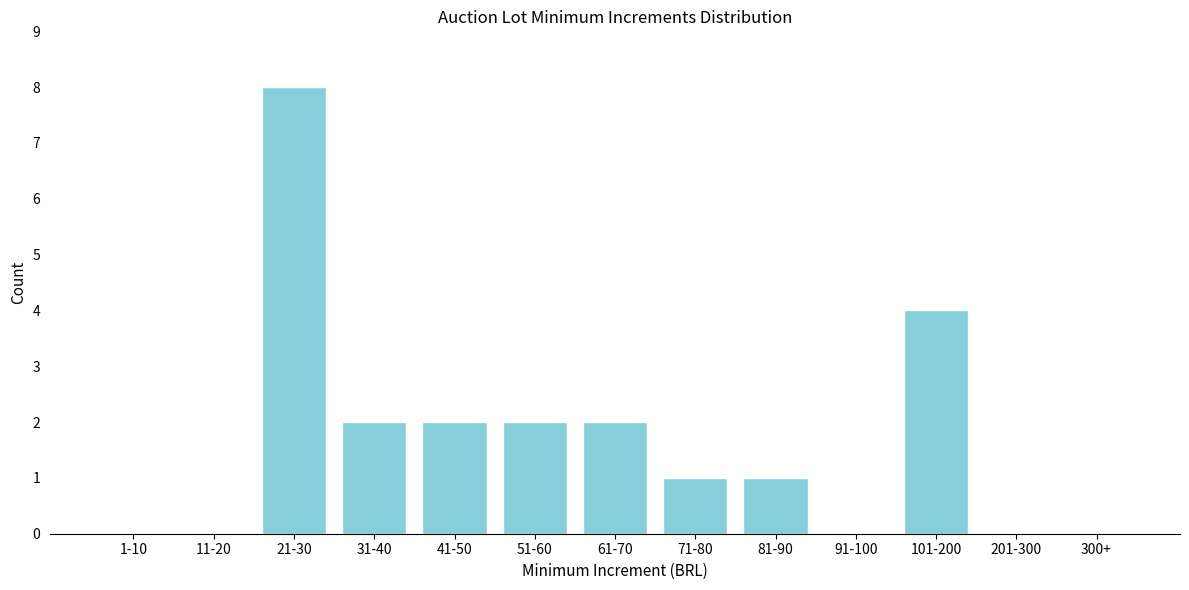

Reading left to right, transcribe all the data shown in this chart.

1-10=0	11-20=0	21-30=8	31-40=2	41-50=2	51-60=2	61-70=2	71-80=1	81-90=1	91-100=0	101-200=4	201-300=0	300+=0